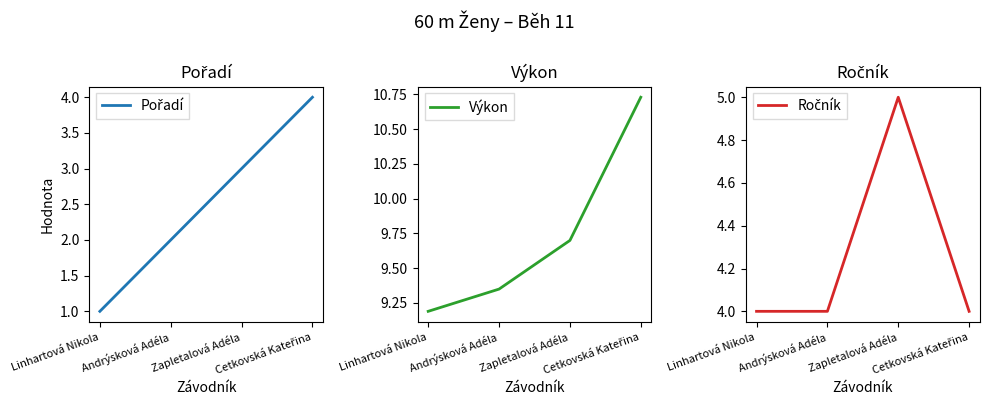

What value does the Pořadí series have at Cetkovská Kateřina?

4.0